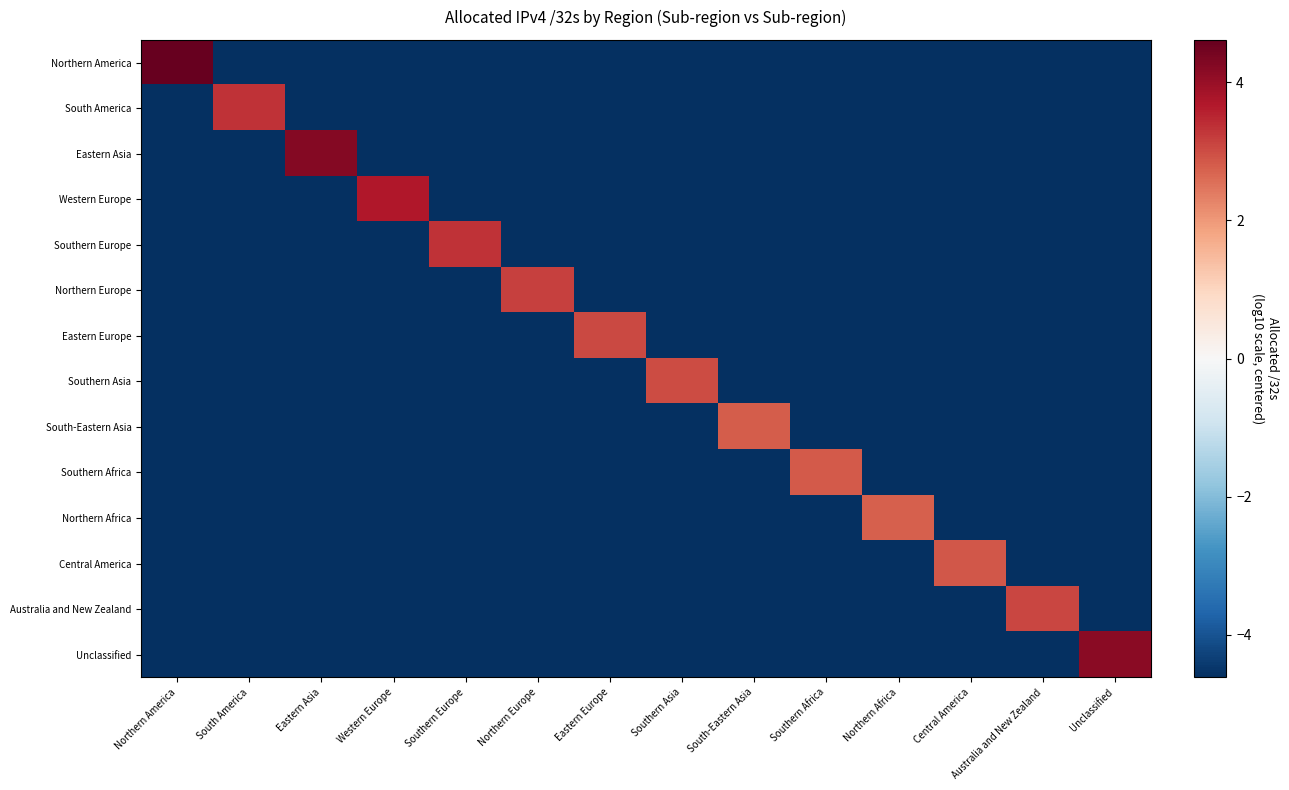

Which series has the largest range (max minus min)?

Northern America